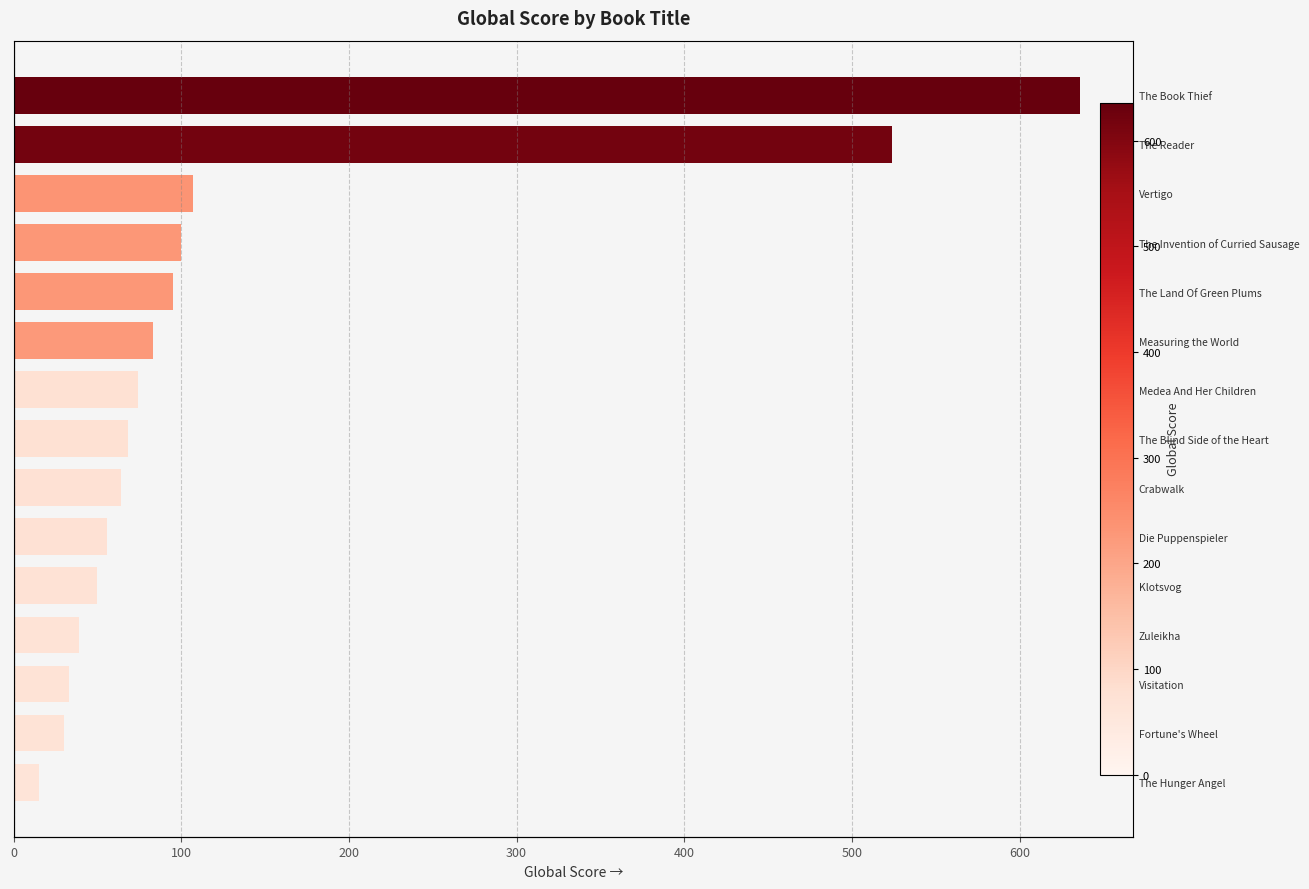

What is the difference between the values at The Invention of Curried Sausage and Measuring the World?

17